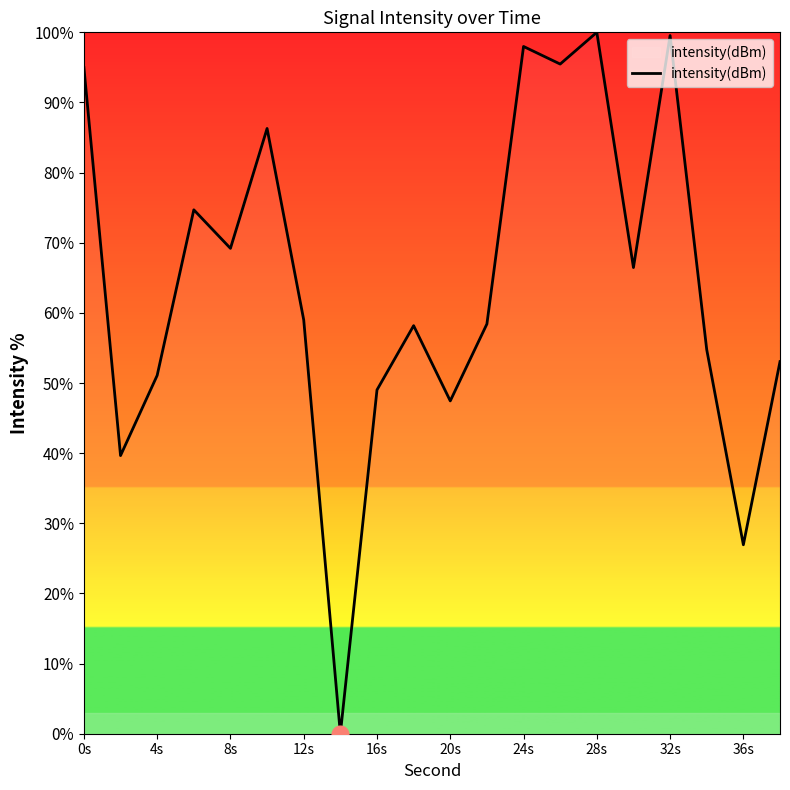

What is the difference between the maximum and minimum values?

100.0